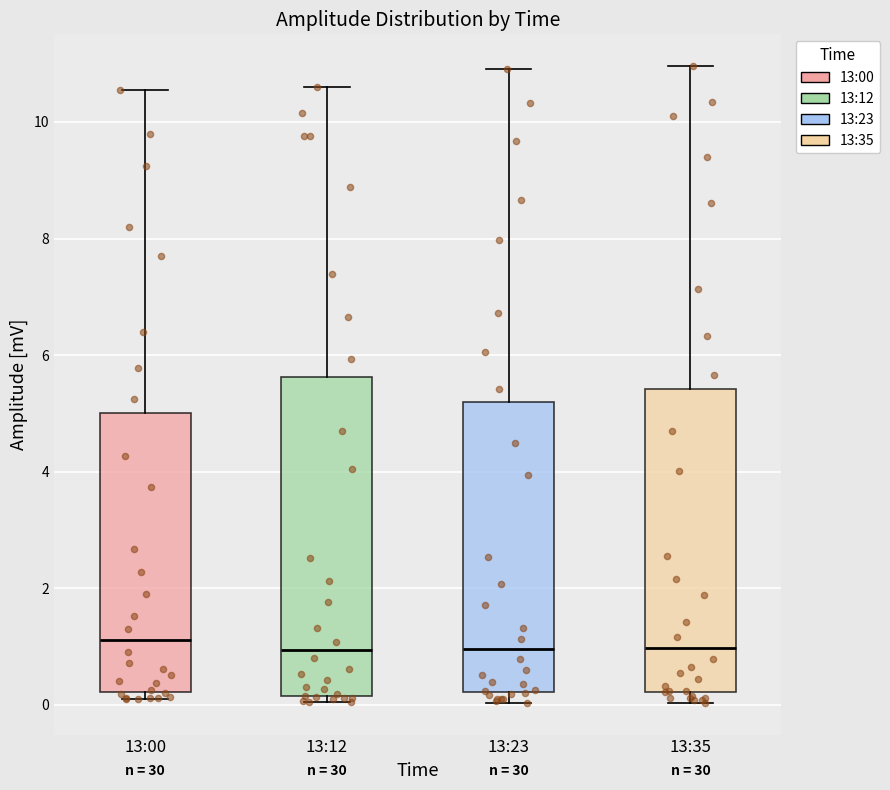

Reading left to right, transcribe this box plot: for each box, give where its median line is, the range the box spans, and where its two whiskers end, as read against the y-axis. The values are not printed on the chart, so give them approximately, as read against the axis.

13:00: median 1.2, box 0.2 to 5.0, whiskers 0.0 to 10.6
13:12: median 1.0, box 0.2 to 5.6, whiskers 0.0 to 10.6
13:23: median 1.0, box 0.2 to 5.2, whiskers 0.0 to 11.0
13:35: median 1.0, box 0.2 to 5.4, whiskers 0.0 to 11.0